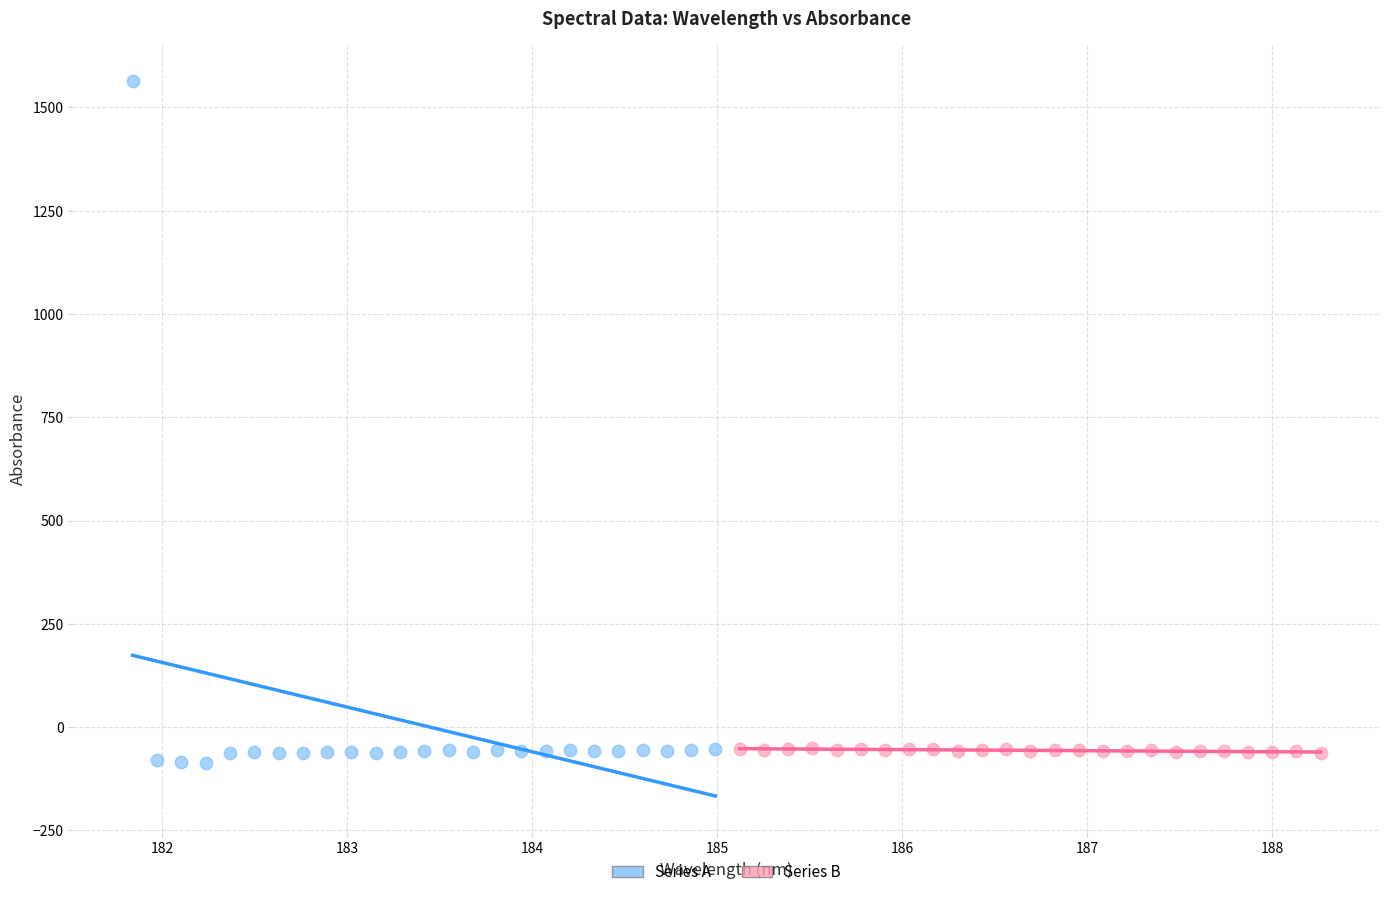

Which series reaches the maximum Y coordinate?

Series A